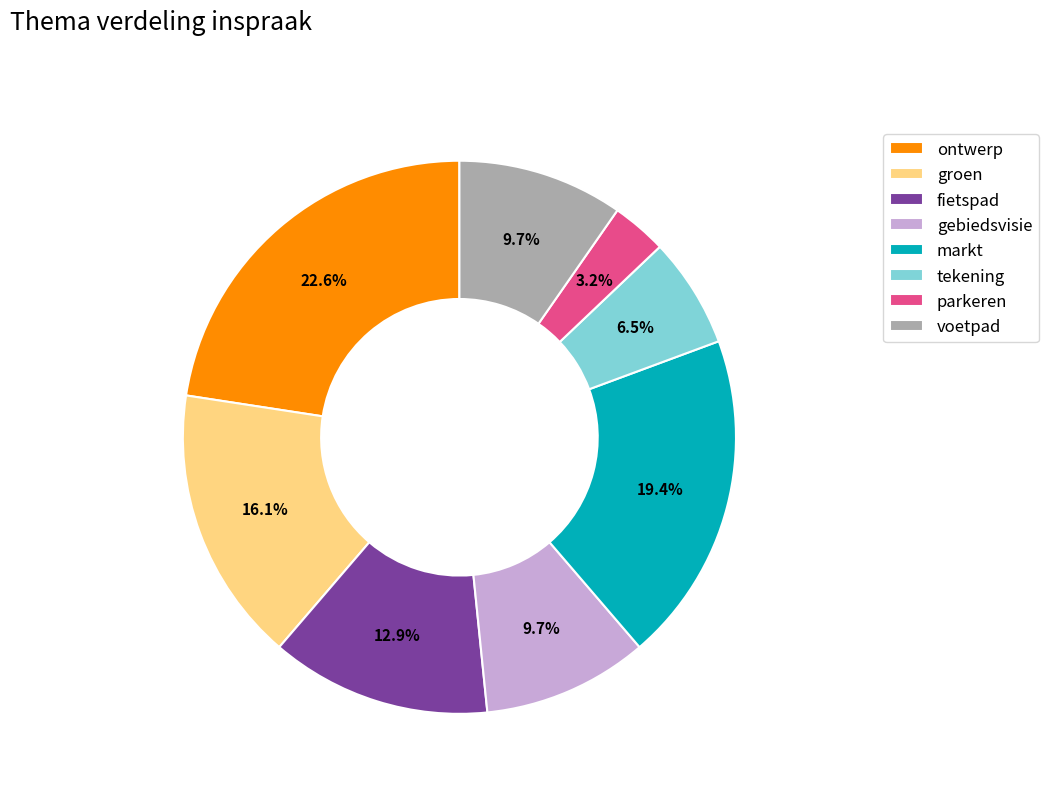

What percentage do markt and parkeren together represent?

22.6%